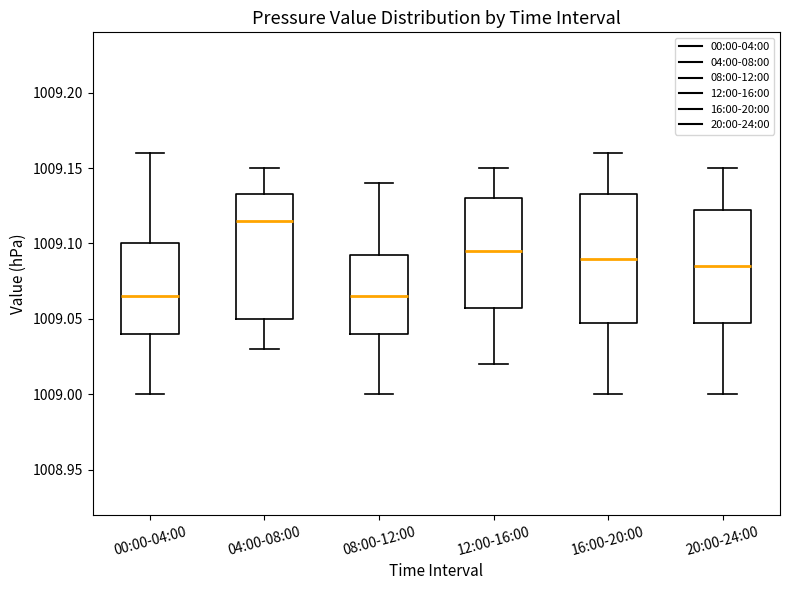

Reading left to right, transcribe this box plot: for each box, give where its median line is, the range the box spans, and where its two whiskers end, as read against the y-axis. The values are not printed on the chart, so give them approximately, as read against the axis.

00:00-04:00: median 1009.065, box 1009.040 to 1009.100, whiskers 1009.000 to 1009.160
04:00-08:00: median 1009.115, box 1009.050 to 1009.135, whiskers 1009.030 to 1009.150
08:00-12:00: median 1009.065, box 1009.040 to 1009.095, whiskers 1009.000 to 1009.140
12:00-16:00: median 1009.095, box 1009.060 to 1009.130, whiskers 1009.020 to 1009.150
16:00-20:00: median 1009.090, box 1009.050 to 1009.135, whiskers 1009.000 to 1009.160
20:00-24:00: median 1009.085, box 1009.050 to 1009.125, whiskers 1009.000 to 1009.150